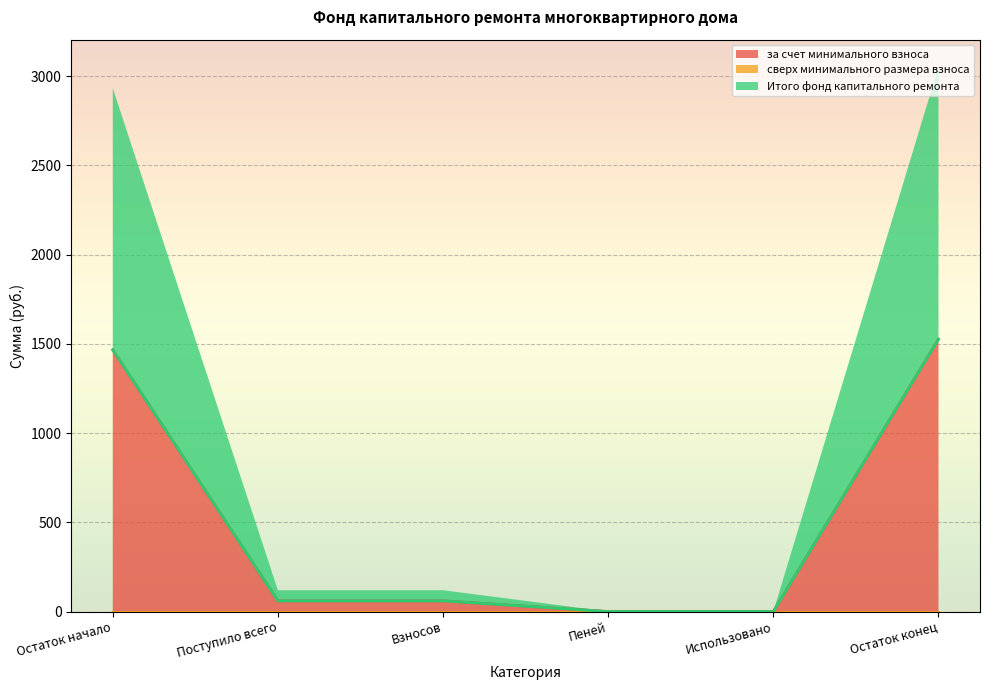

At which label does Итого фонд капитального ремонта first exceed 59?

Остаток начало